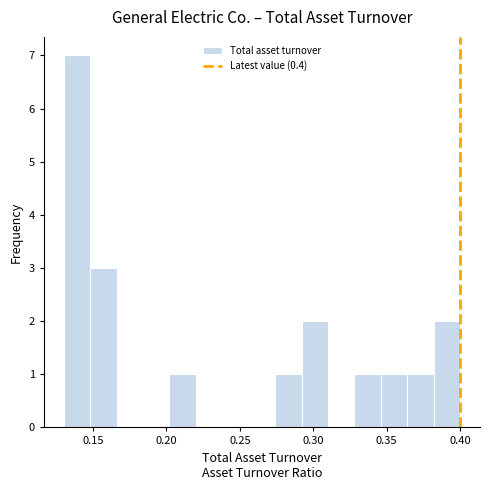

Read against the x-axis, roughly where is the centre of the tallest bar?

0.140